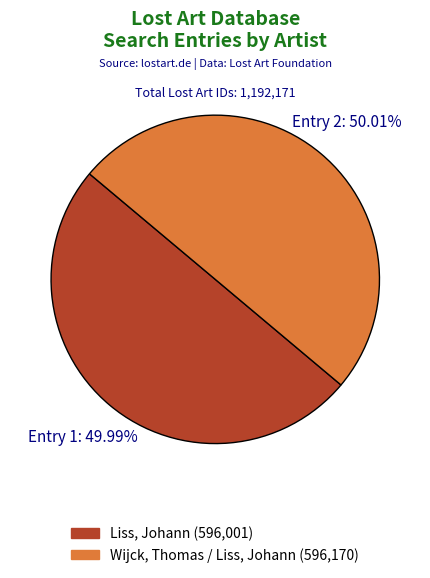

Rank the categories by value from highest to lowest.

Wijck, Thomas / Liss, Johann, Liss, Johann